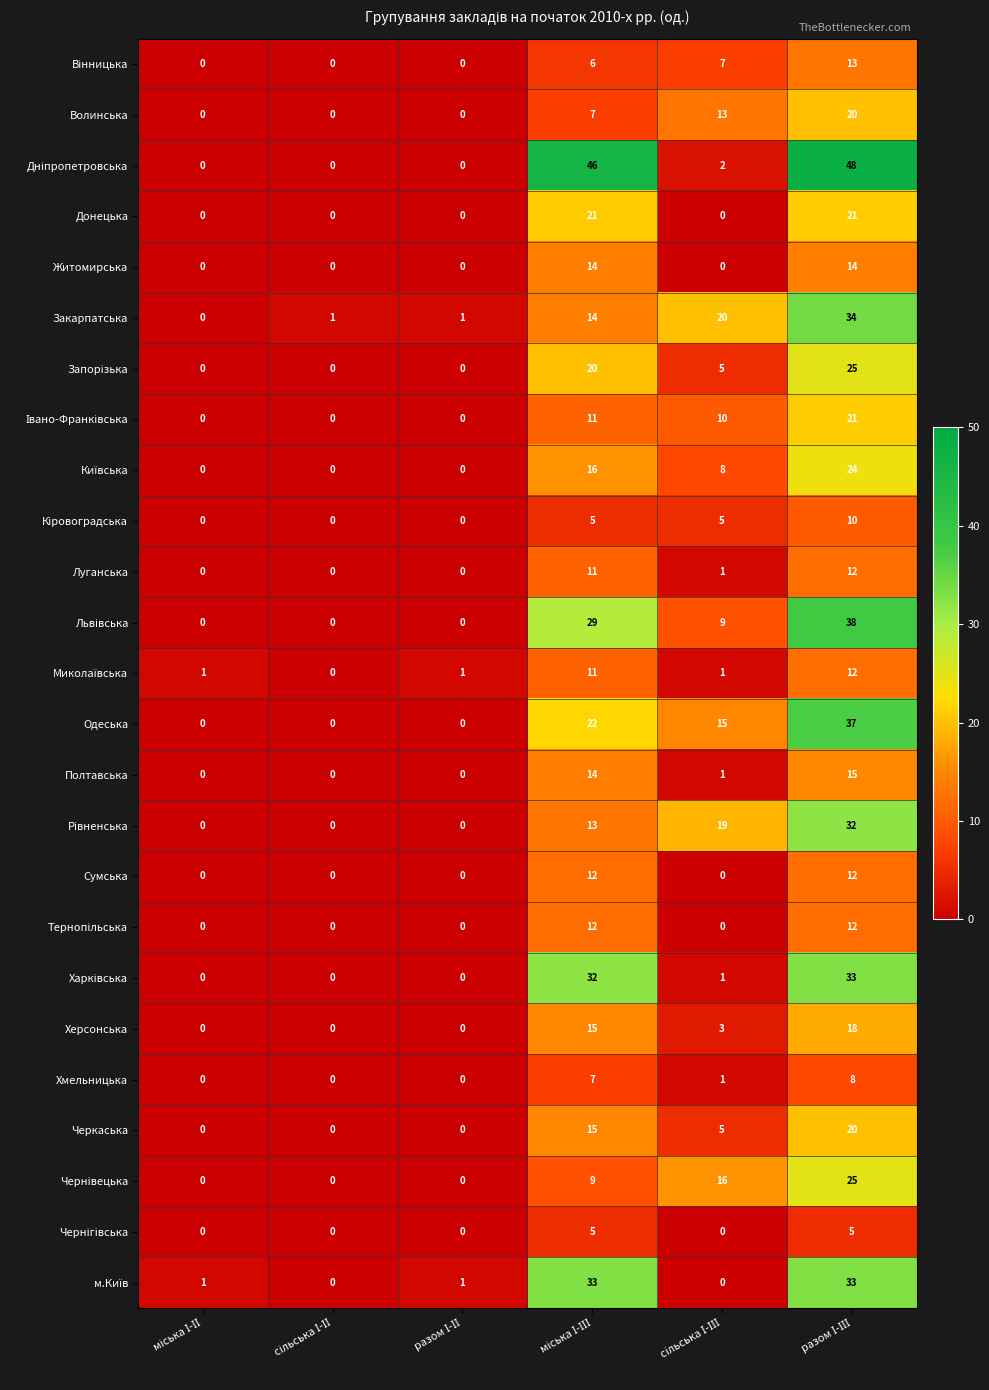

What is the difference between the maximum and minimum values in the Хмельницька series?

8